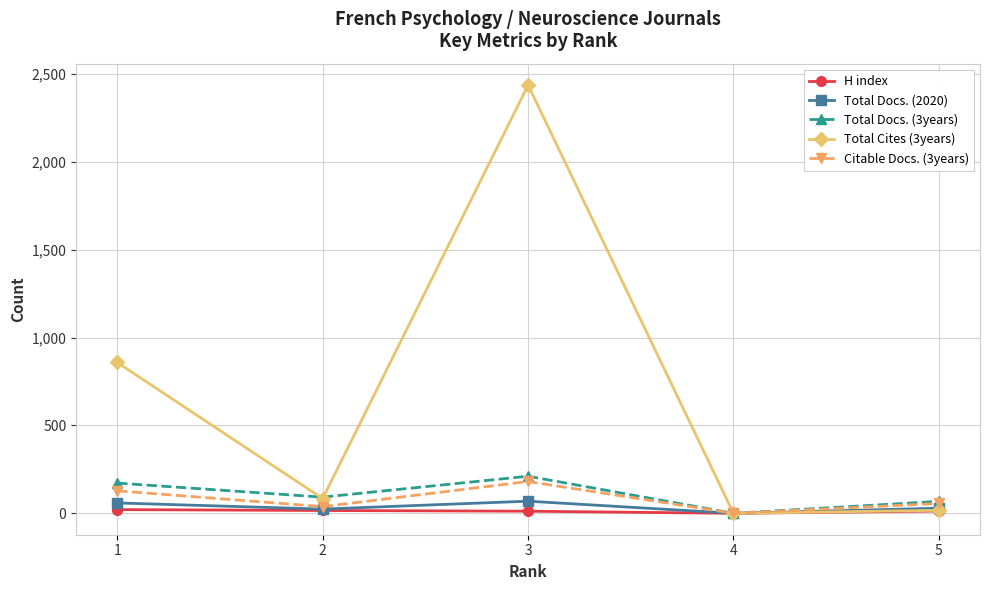

The value of Total Cites (3years) at 3 is 1032. True or false?

False